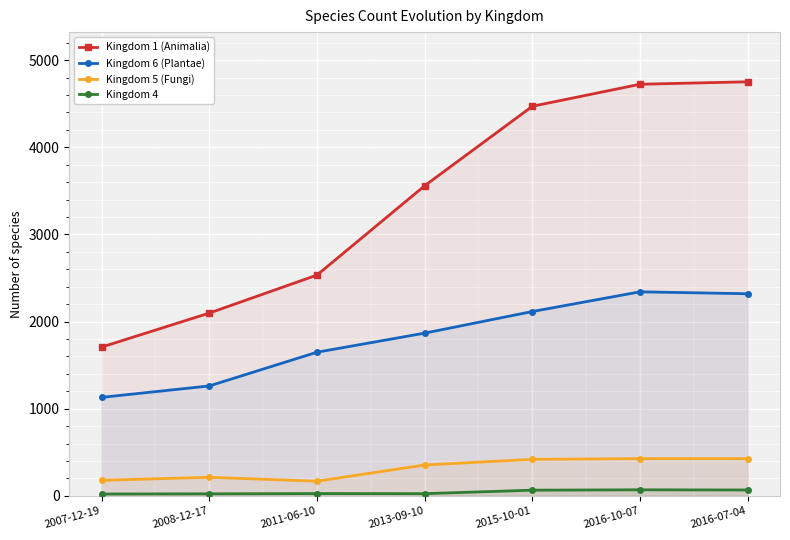

Reading right to left, extract all data points from this chart.

Kingdom 1 (Animalia): 2016-07-04=4751	2016-10-07=4723	2015-10-01=4470	2013-09-10=3558	2011-06-10=2533	2008-12-17=2097	2007-12-19=1707
Kingdom 6 (Plantae): 2016-07-04=2319	2016-10-07=2341	2015-10-01=2115	2013-09-10=1867	2011-06-10=1648	2008-12-17=1261	2007-12-19=1130
Kingdom 5 (Fungi): 2016-07-04=427	2016-10-07=427	2015-10-01=419	2013-09-10=354	2011-06-10=168	2008-12-17=213	2007-12-19=178
Kingdom 4: 2016-07-04=67	2016-10-07=69	2015-10-01=65	2013-09-10=25	2011-06-10=26	2008-12-17=23	2007-12-19=21